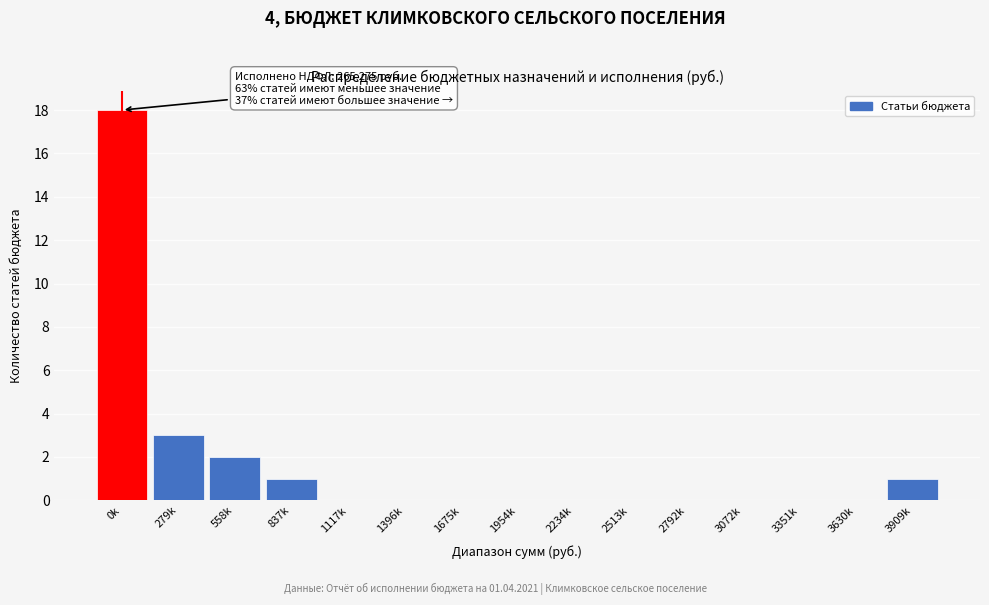

Reading left to right, transcribe all the data shown in this chart.

0k=18	279k=3	558k=2	837k=1	1117k=0	1396k=0	1675k=0	1954k=0	2234k=0	2513k=0	2792k=0	3072k=0	3351k=0	3630k=0	3909k=1